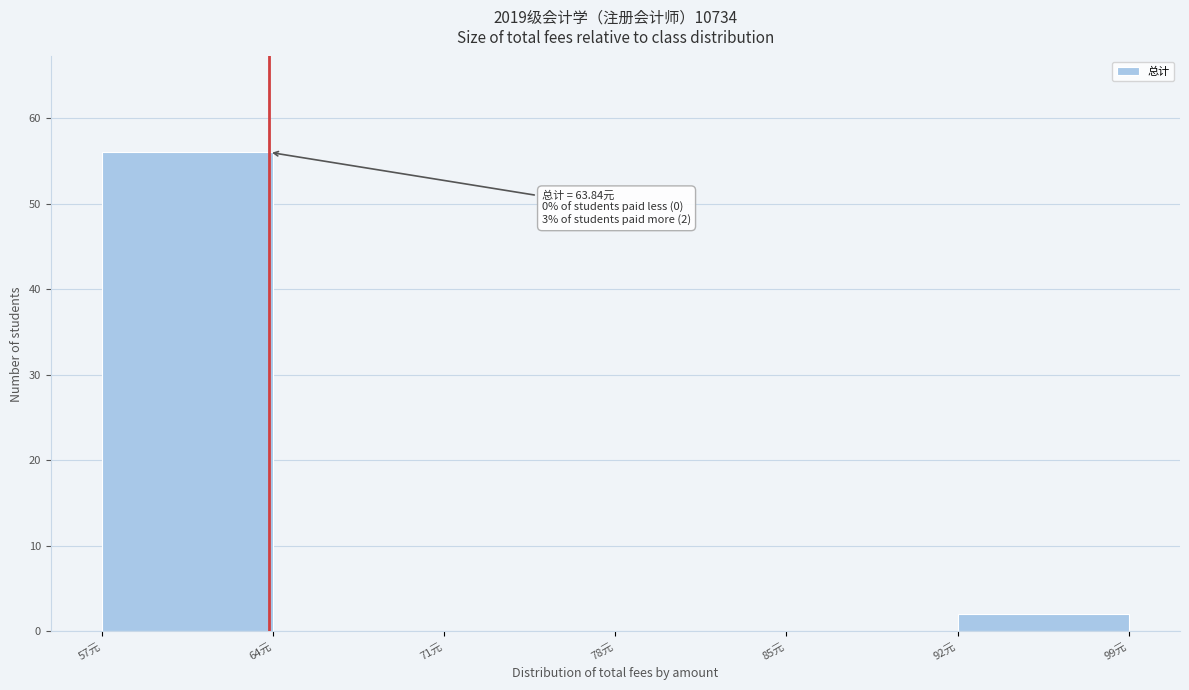

Which range on the x-axis has the tallest bar?

57 to 64